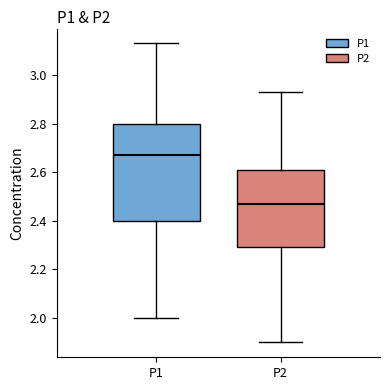

Reading left to right, read every box against the y-axis: the position of its median line, the range the box covers, and the ends of its whiskers. The values are not printed on the chart, so give them approximately, as read against the axis.

P1: median 2.68, box 2.40 to 2.80, whiskers 2.00 to 3.14
P2: median 2.48, box 2.30 to 2.60, whiskers 1.90 to 2.94